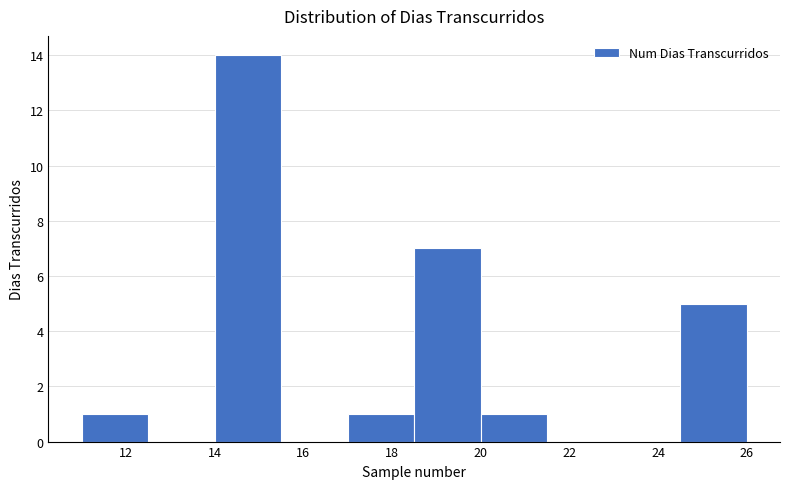

Over which range of the x-axis is the bar tallest?

14.0 to 15.5